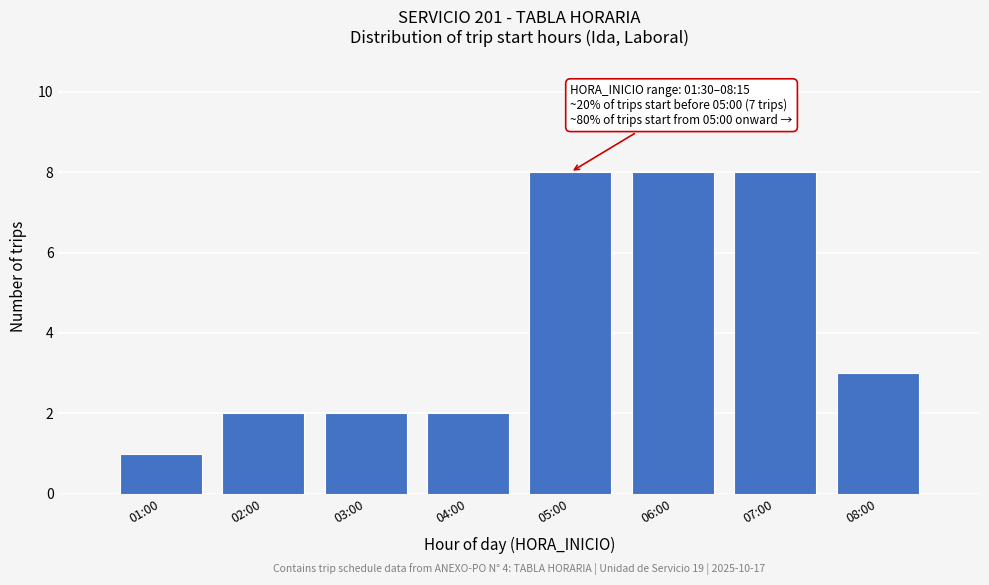

Reading left to right, list all the values displayed in this chart.

1	2	2	2	8	8	8	3